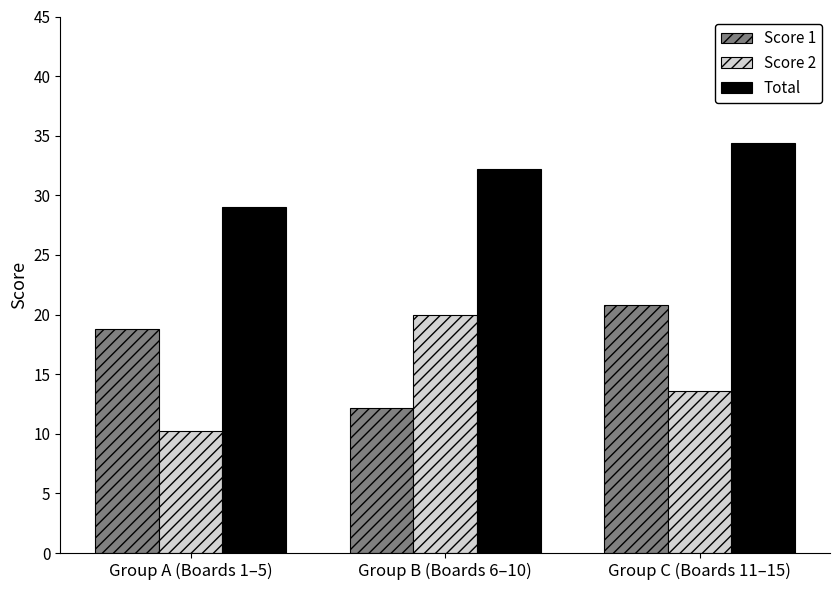

The Total series shows 29.0 at Group A (Boards 1–5). True or false?

True